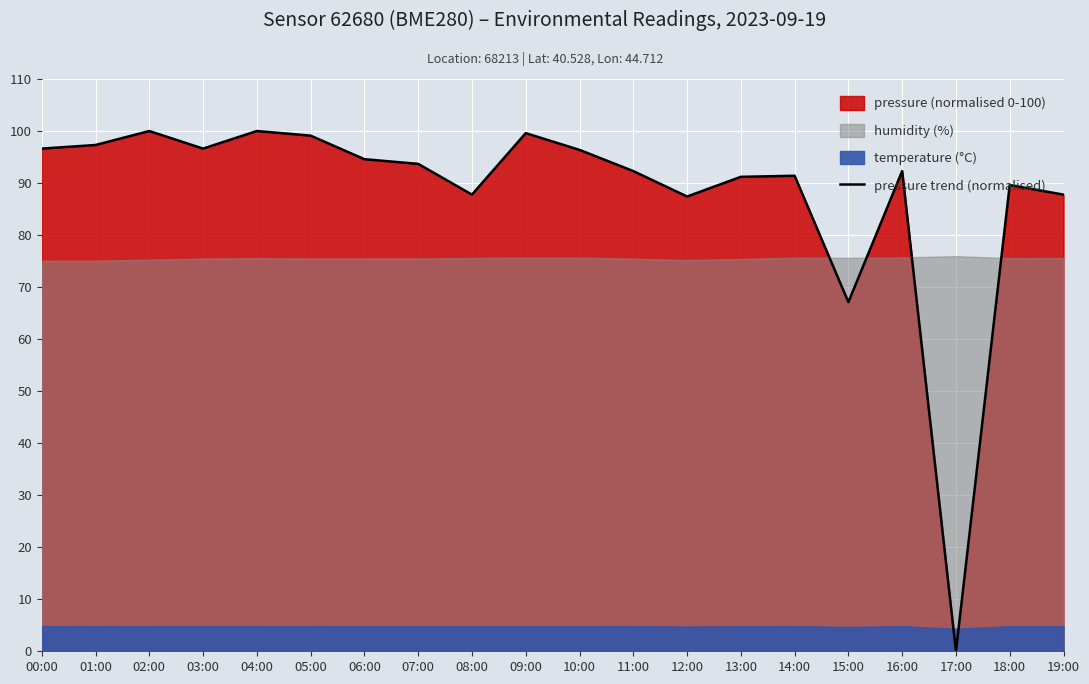

Count the number of categories in the chart.

20